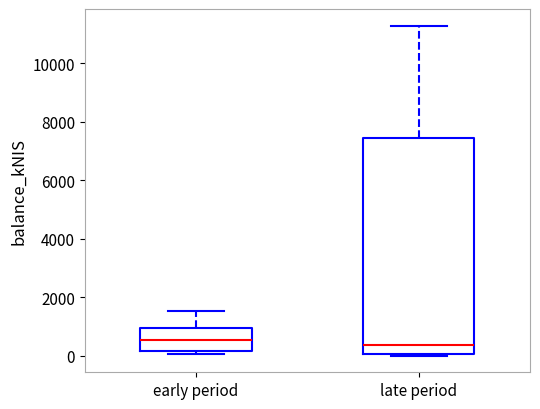

Reading left to right, transcribe this box plot: for each box, give where its median line is, the range the box spans, and where its two whiskers end, as read against the y-axis. The values are not printed on the chart, so give them approximately, as read against the axis.

early period: median 600, box 200 to 1000, whiskers 0 to 1600
late period: median 400, box 0 to 7400, whiskers 0 (just below the box's lower edge) to 11200